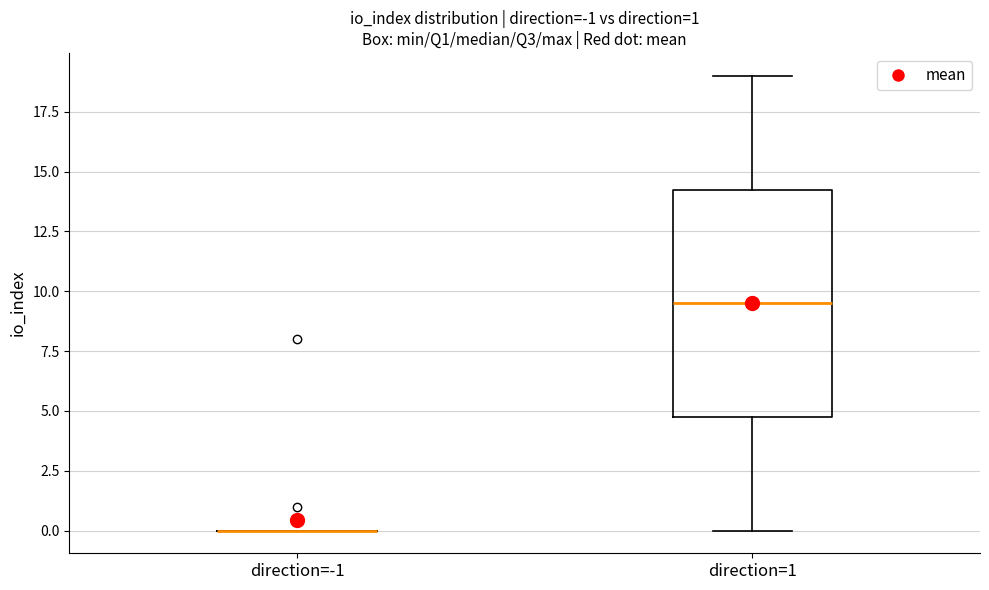

Which box is the tallest, from its lower edge to its upper edge?

direction=1